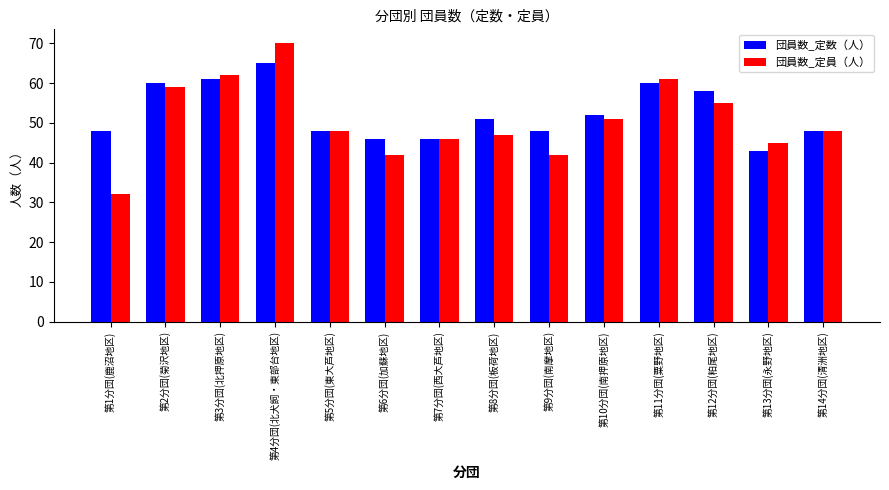

At which category does the chart reach its minimum across all series?

第1分団(鹿沼地区)